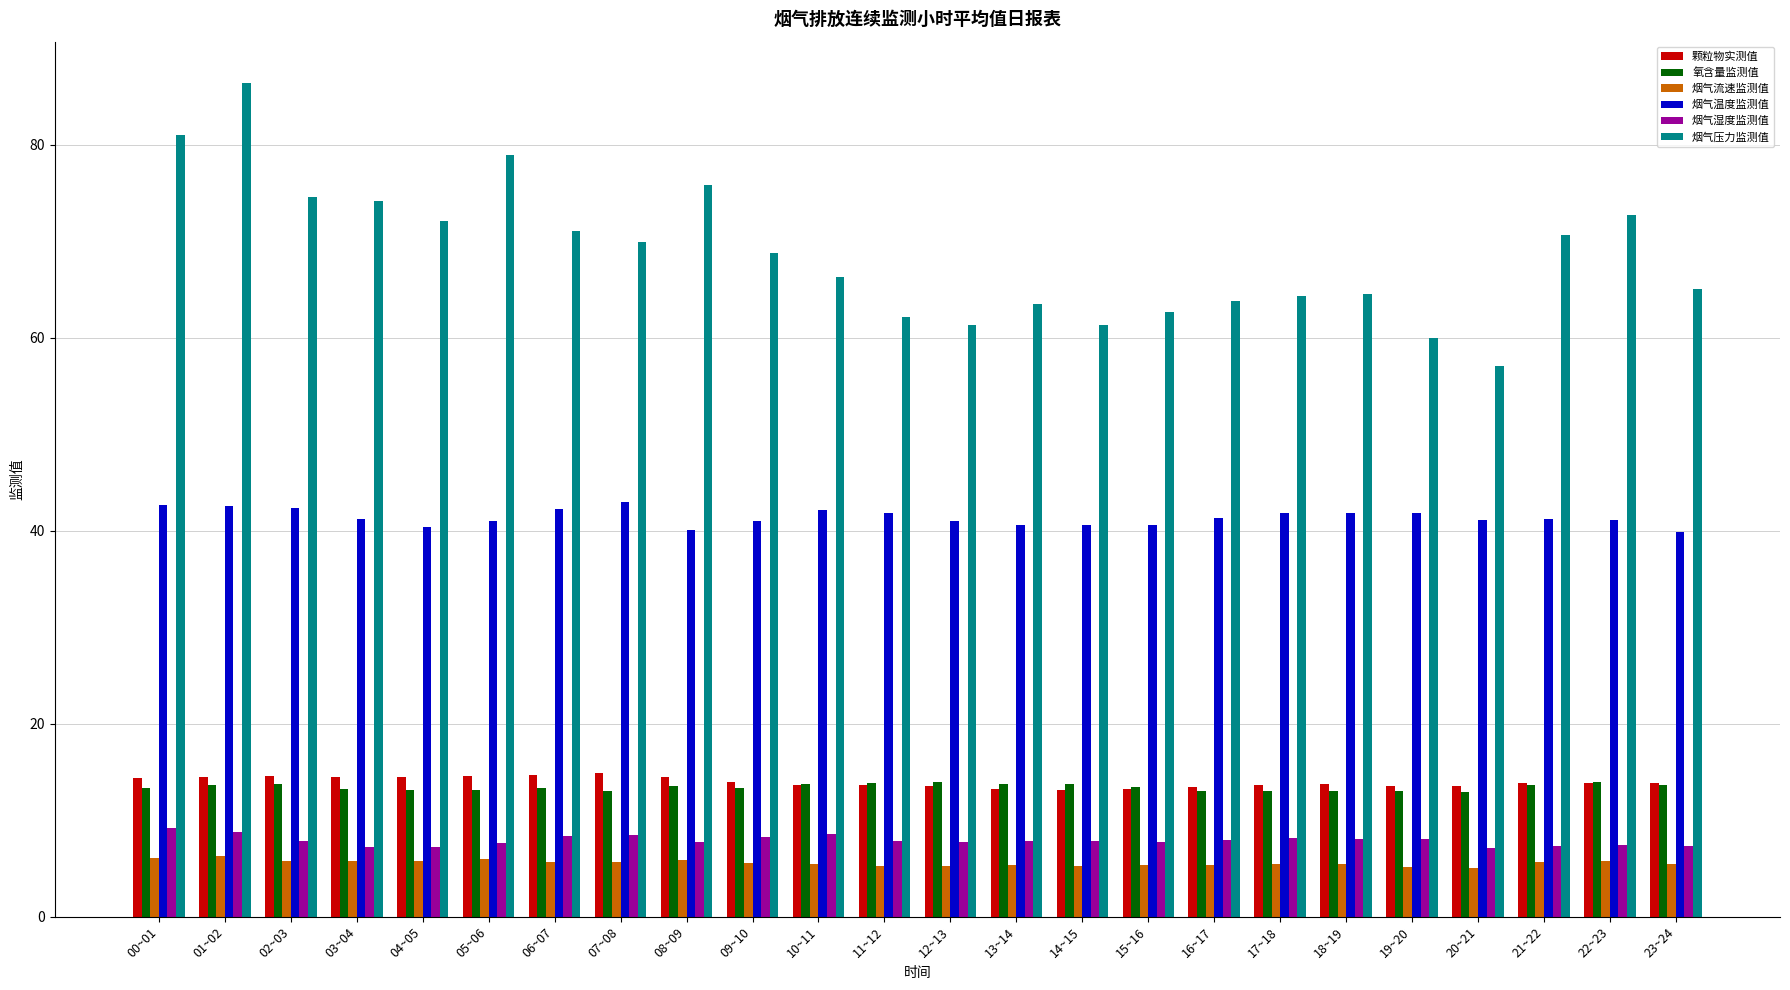

What is the minimum value shown in the chart?

5.1